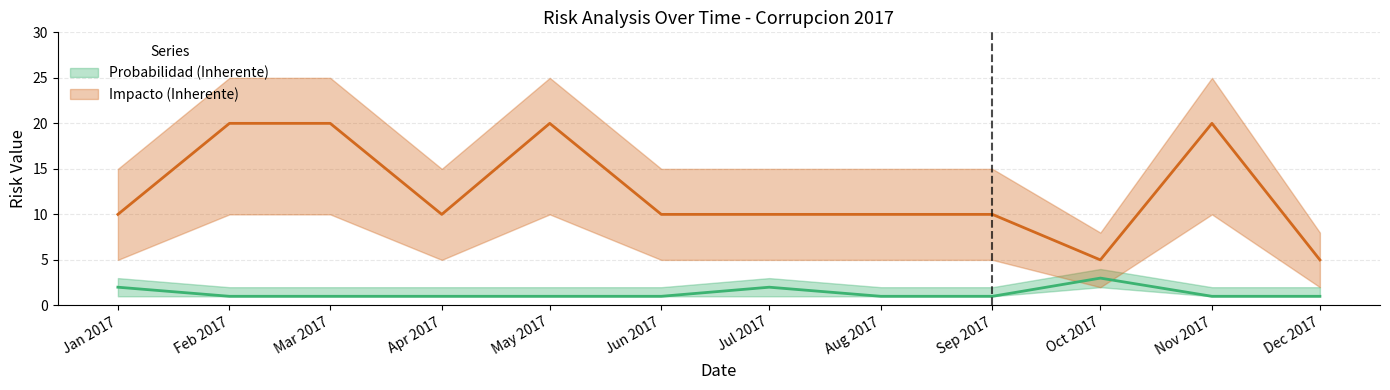

Reading left to right, transcribe all the data shown in this chart.

Probabilidad (Inherente): 2	1	1	1	1	1	2	1	1	3	1	1
Impacto (Inherente): 10	20	20	10	20	10	10	10	10	5	20	5